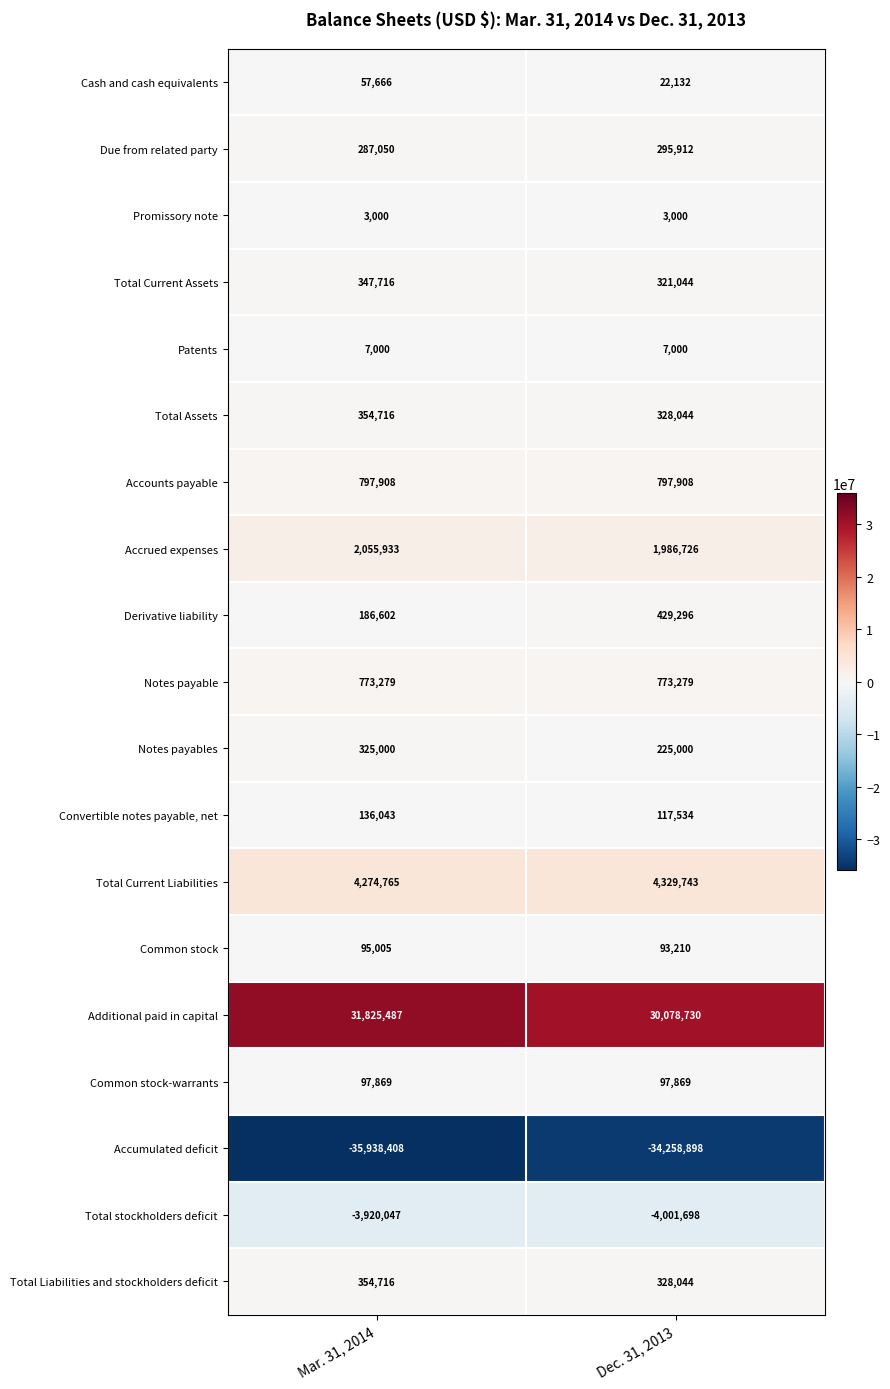

What is the approximate value of Derivative liability at Mar. 31, 2014?

186602